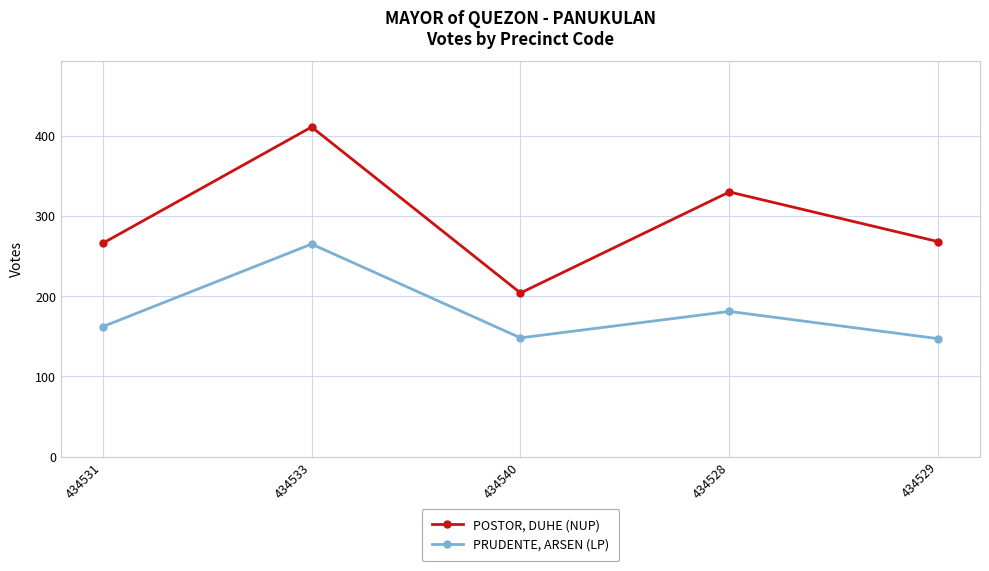

At which category is the sum across all series the highest?

434533